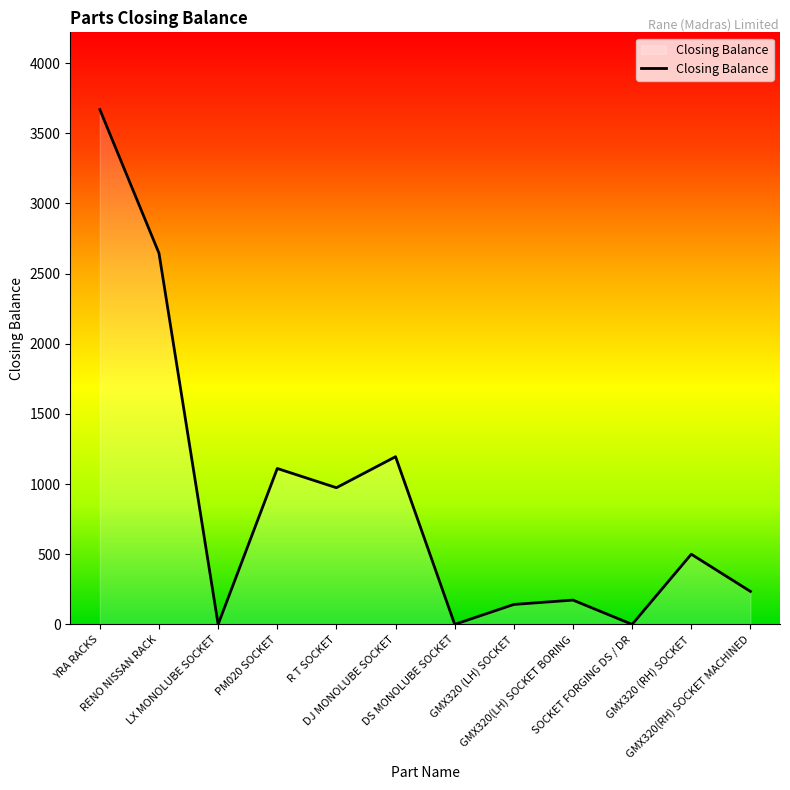

What is the maximum value shown in the chart?

3669